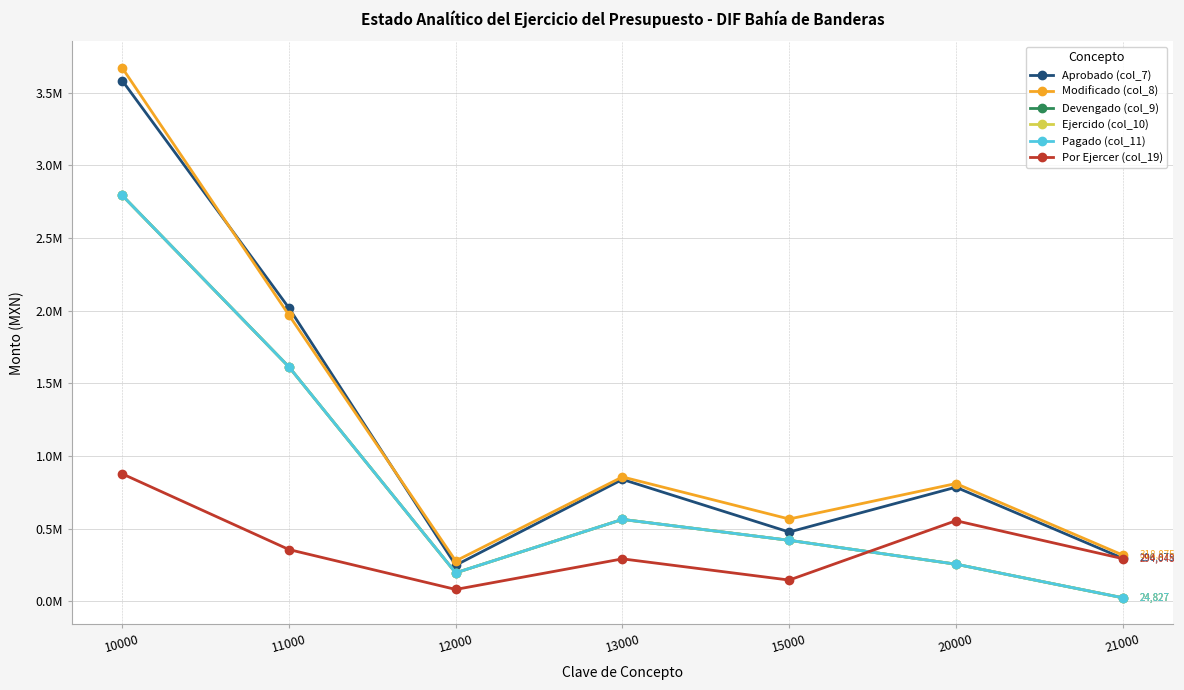

The value of Pagado (col_11) at 21000 is 24826.7. True or false?

True